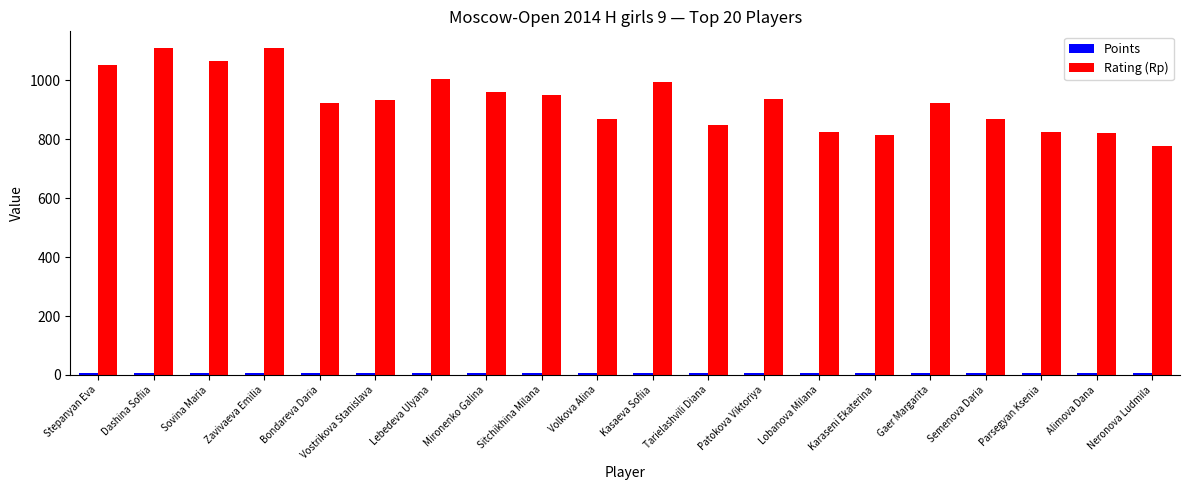

The value of Rating (Rp) at Stepanyan Eva is 1051.0. True or false?

True